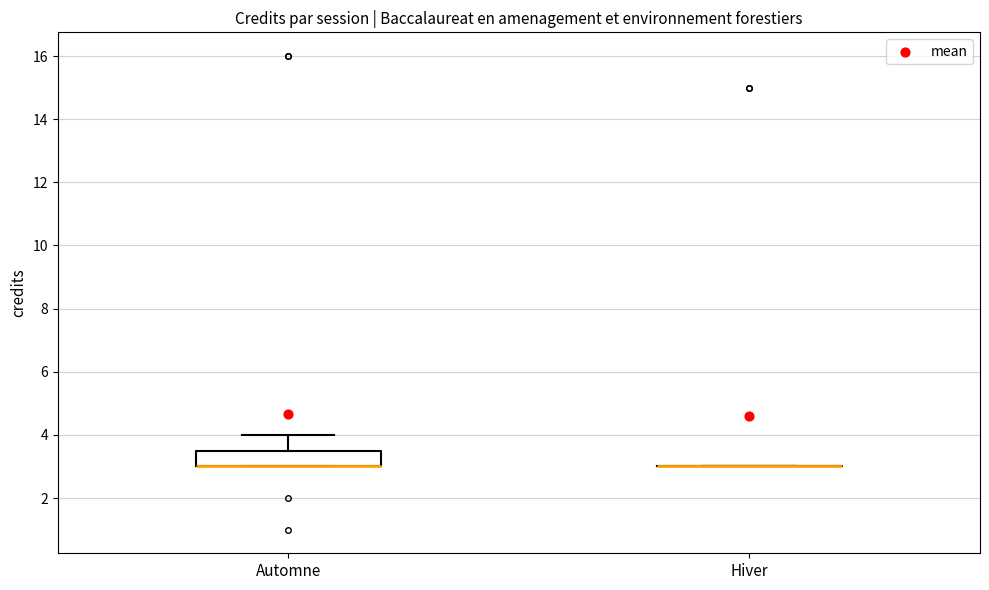

Which box is the tallest, from its lower edge to its upper edge?

Automne